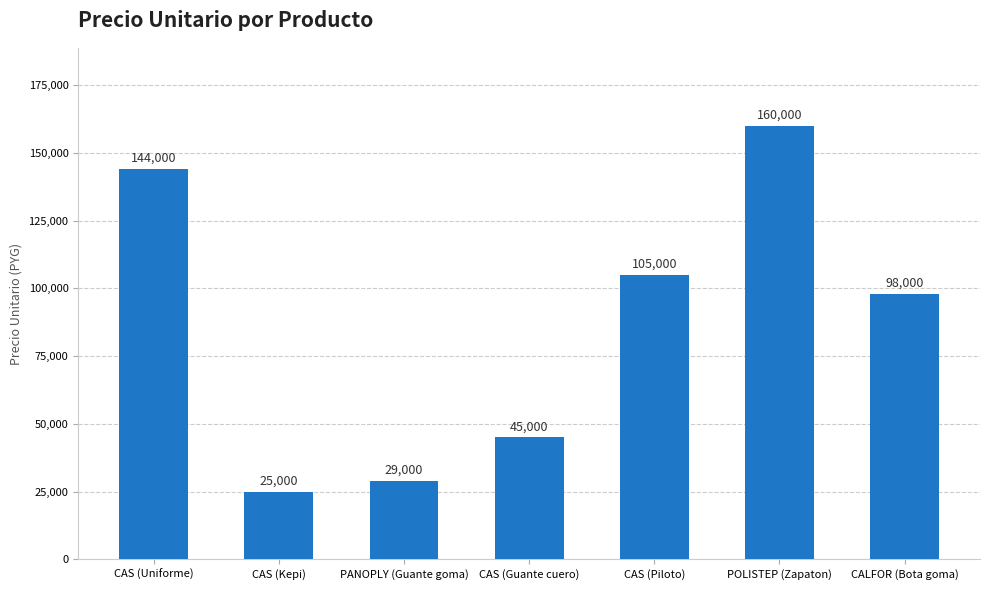

At which label does the data first exceed 98000?

CAS (Uniforme)